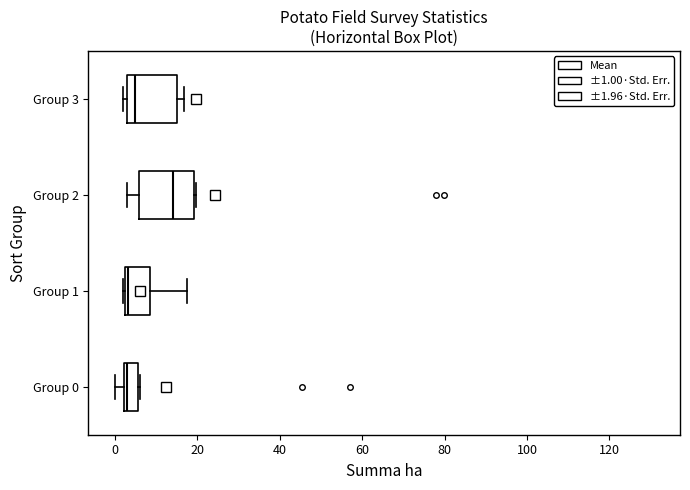

Reading bottom to top, transcribe this box plot: for each box, give where its median line is, the range the box spans, and where its two whiskers end, as read against the x-axis. The values are not printed on the chart, so give them approximately, as read against the axis.

Group 0: median 4, box 2 to 6, whiskers 0 to 6
Group 1: median 4, box 2 to 8, whiskers 2 to 18
Group 2: median 14, box 6 to 20, whiskers 4 to 20
Group 3: median 6, box 4 to 16, whiskers 2 to 16 (just right of the box's right edge)